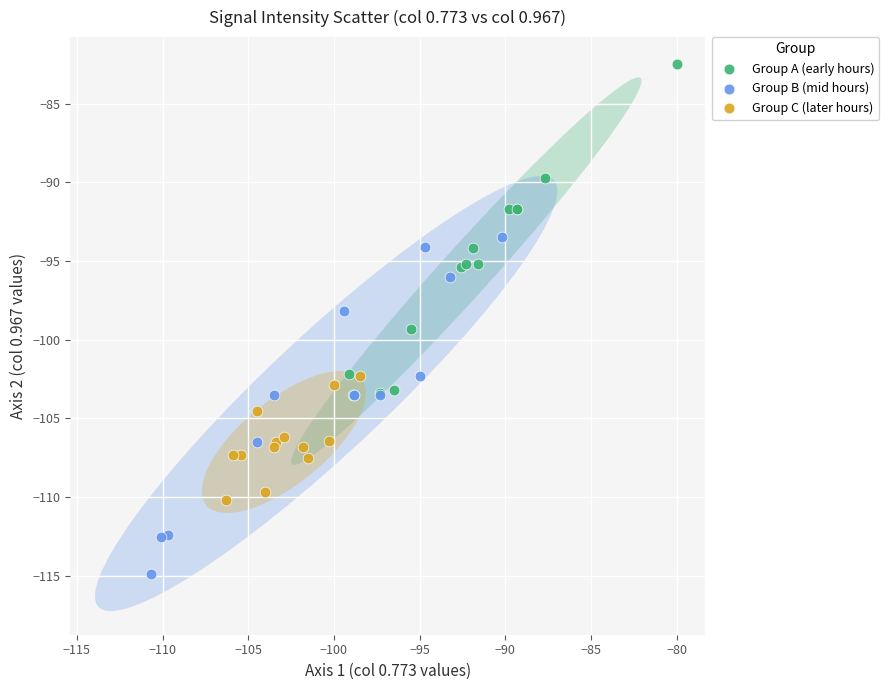

Which series contains the highest Y value?

Group A (early hours)